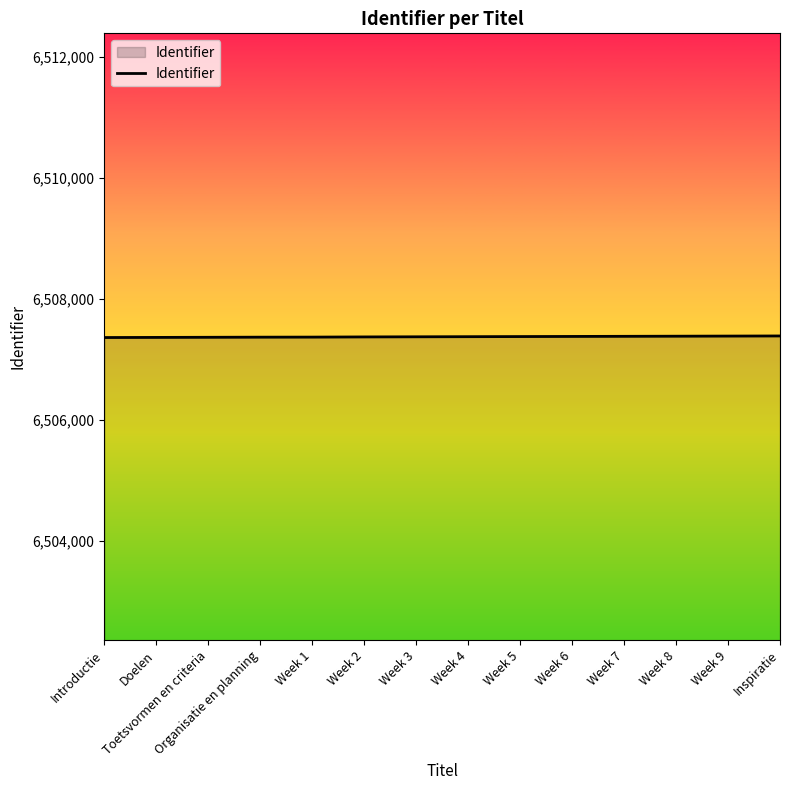

What is the smallest value displayed?

6507362